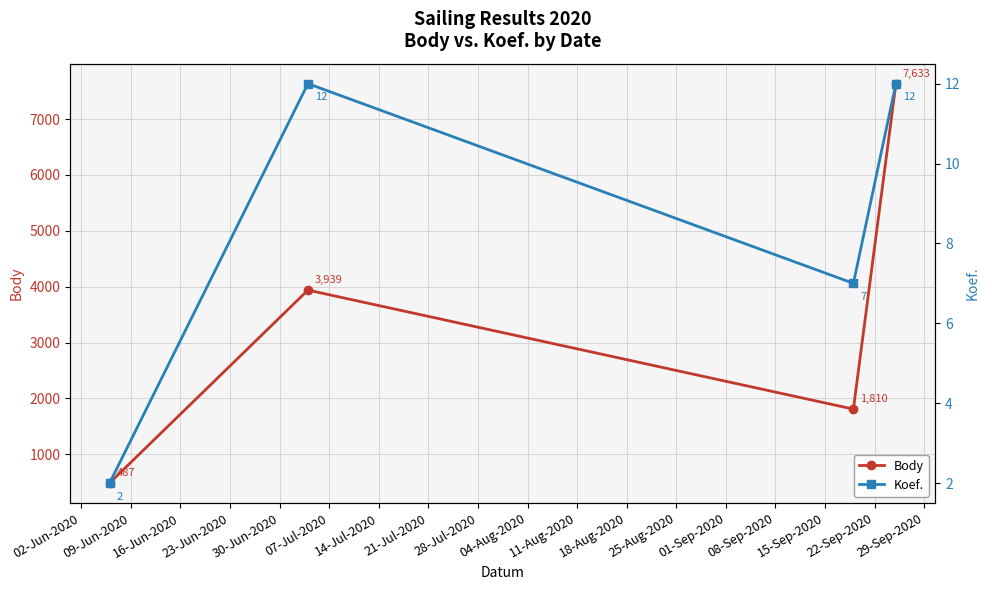

What is the difference between the maximum and minimum values in the Body series?

7146